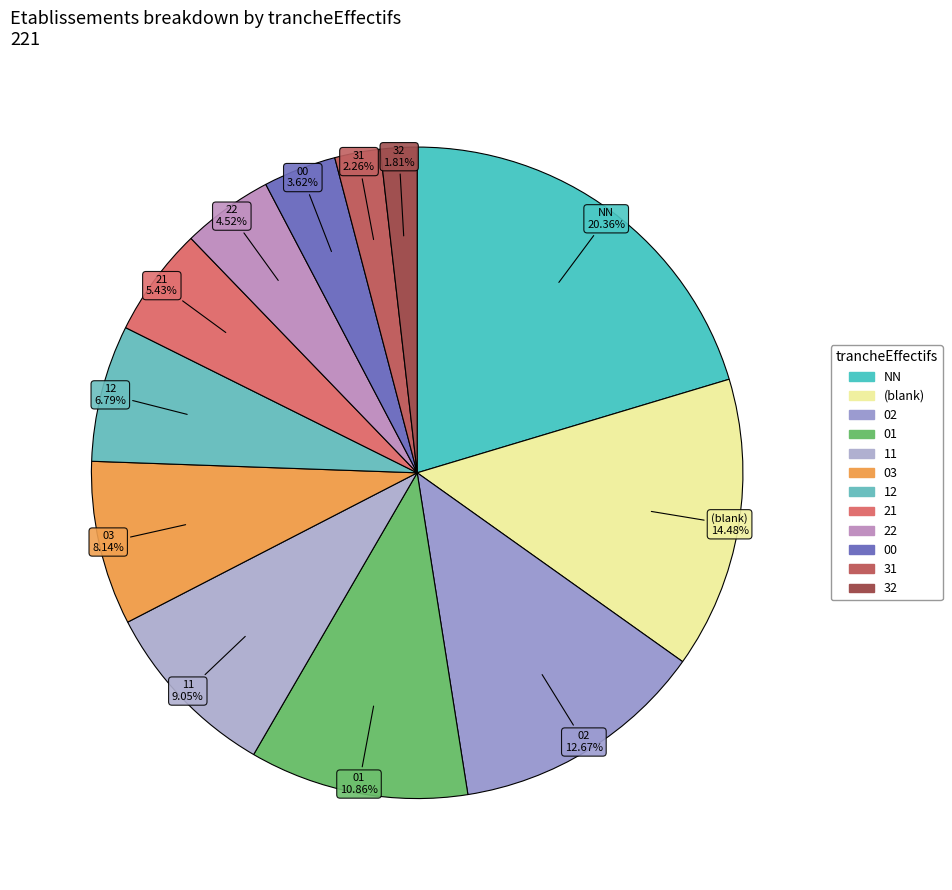

How many slices are in this pie chart?

12